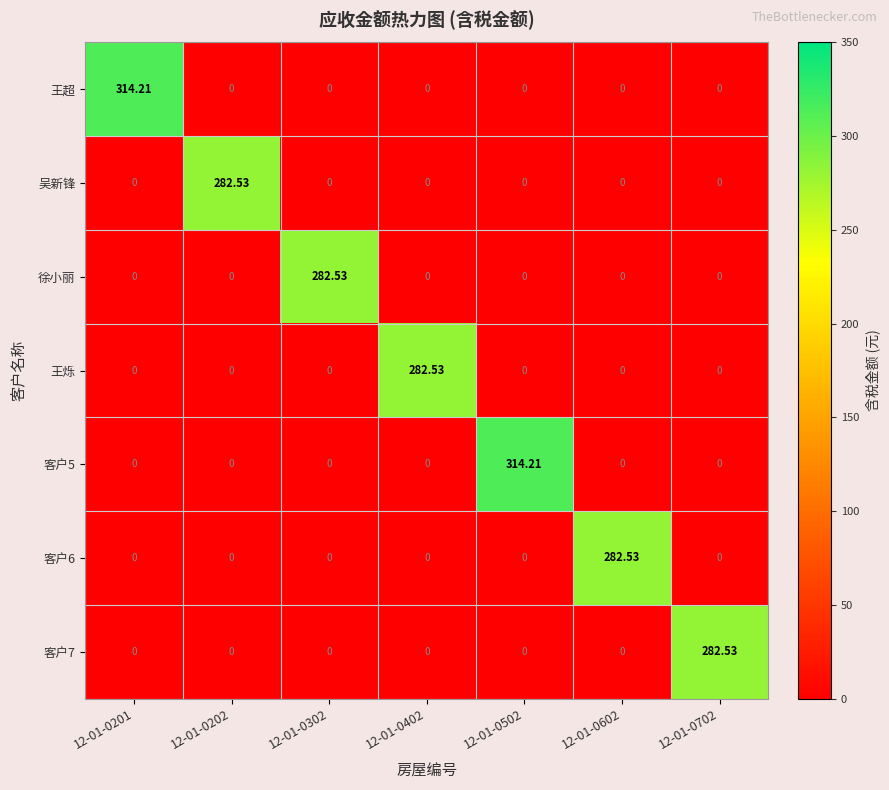

Is the value of 客户5 at 12-01-0702 greater than the value of 客户6 at 12-01-0602?

No